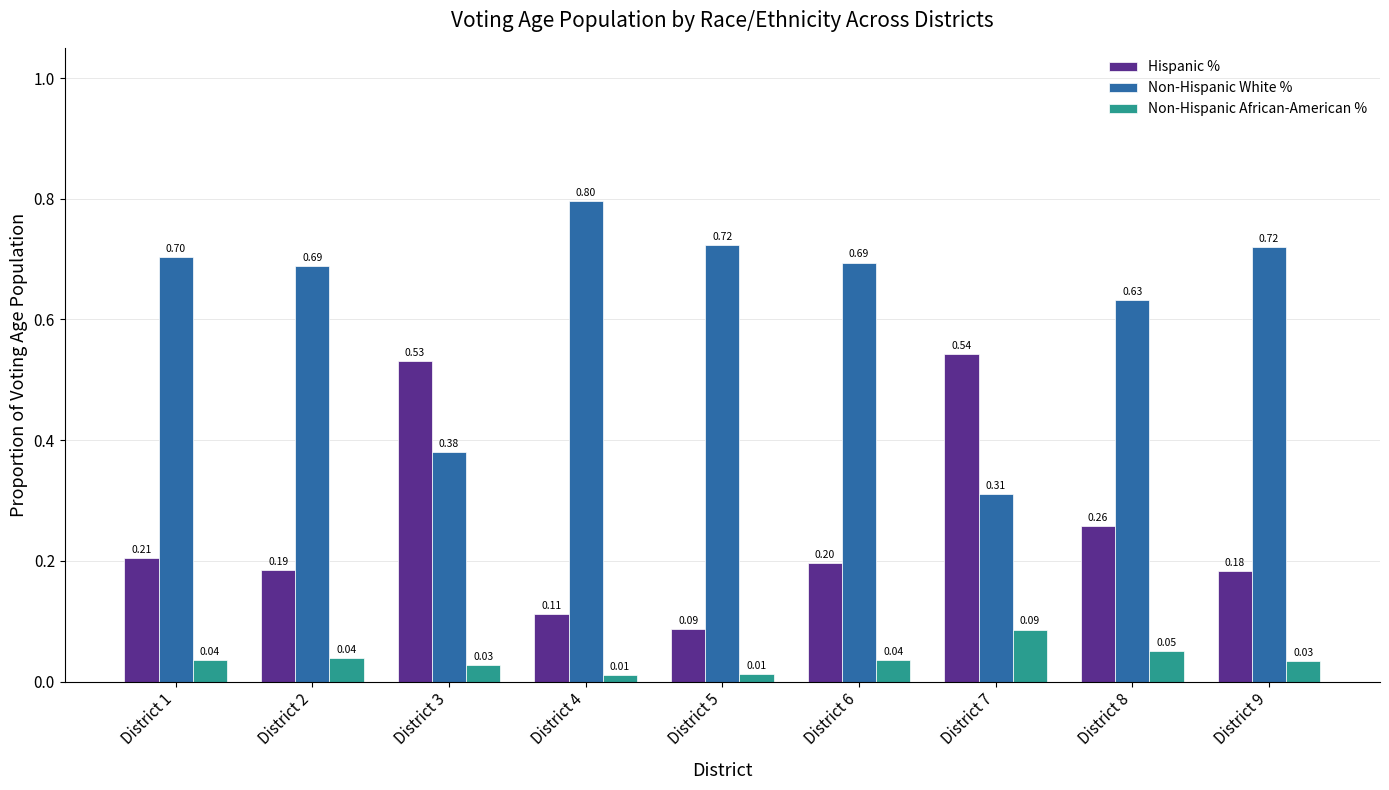

Between District 2 and District 8, which series saw the biggest shift?

Hispanic %